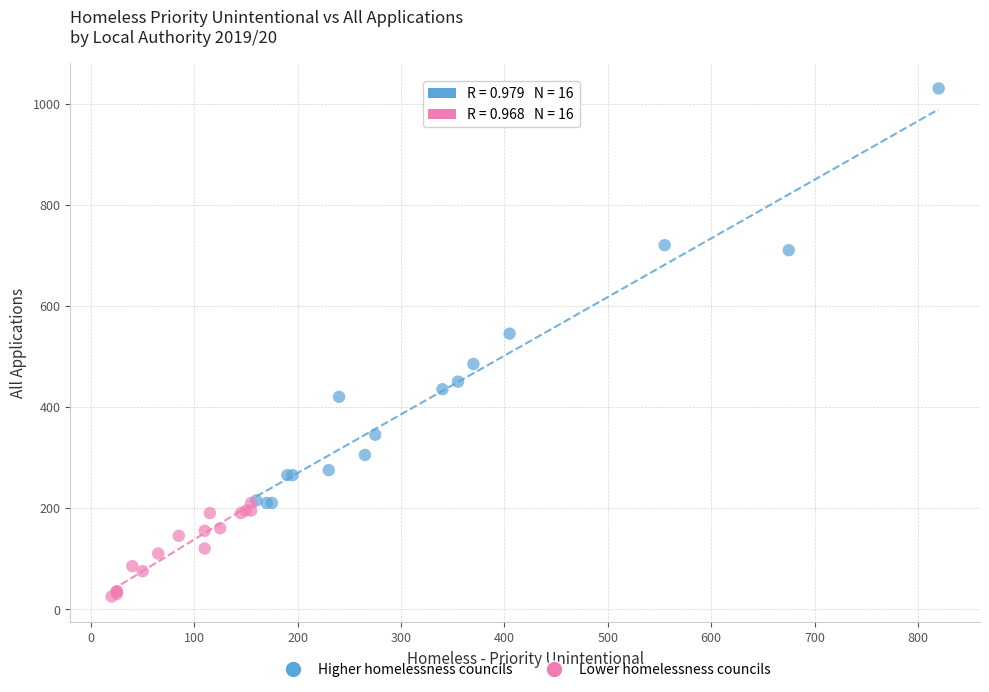

Which series reaches the maximum Y coordinate?

Higher homelessness councils